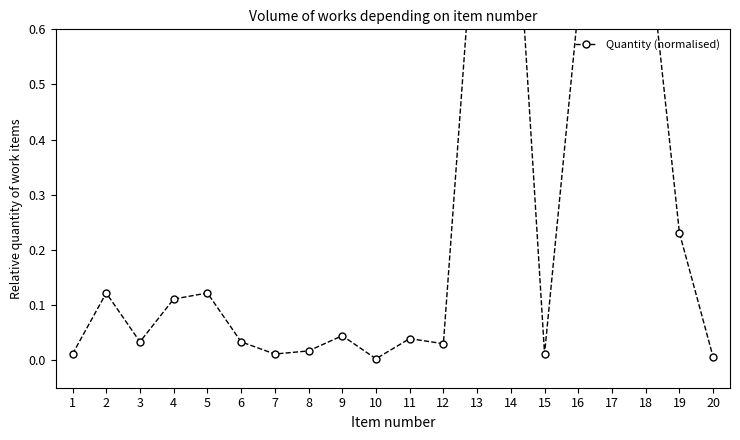

At which category does the data reach its first local valley?

3